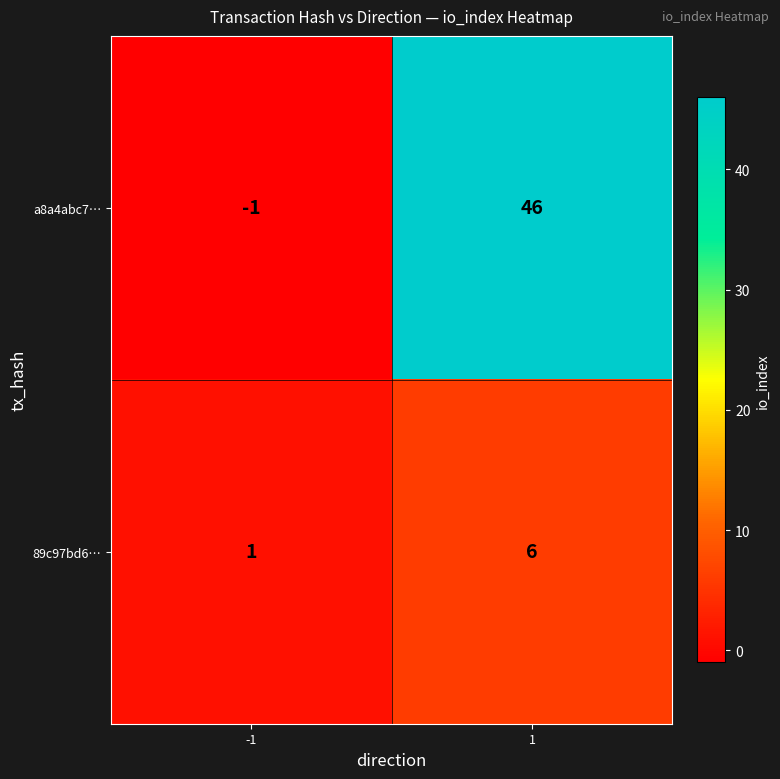

The a8a4abc7… series shows 46 at 1. True or false?

True